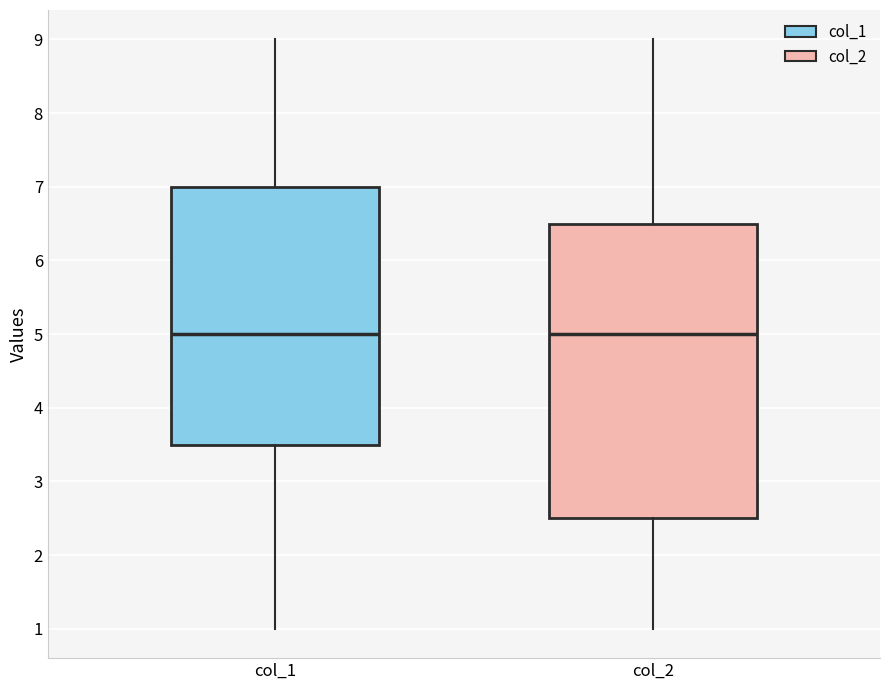

Which box is the tallest, from its lower edge to its upper edge?

col_2